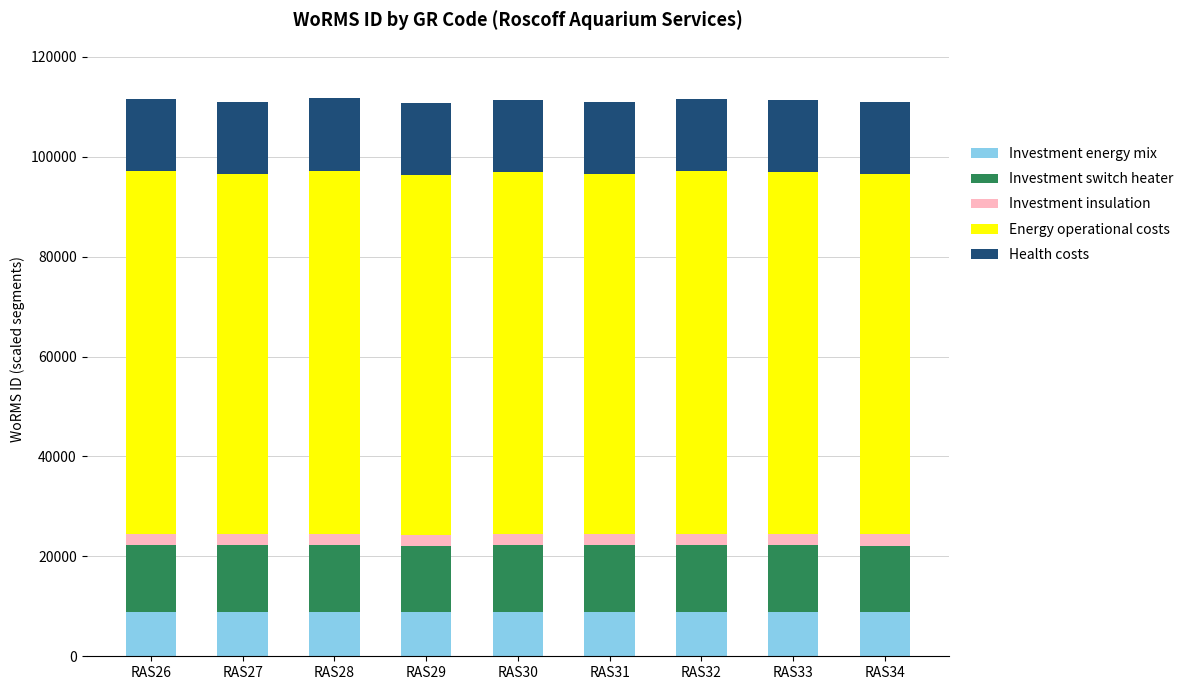

Count the number of categories in the chart.

9